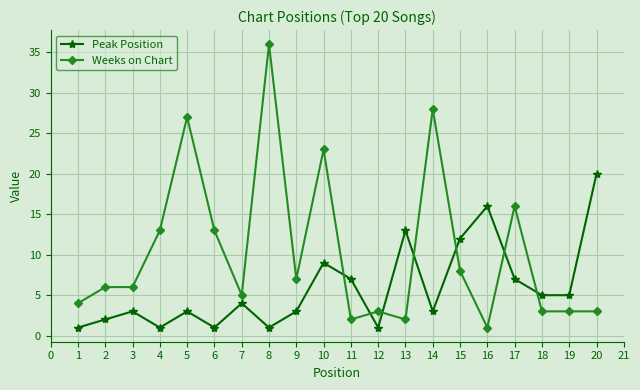

Rank the series by their maximum value, from highest to lowest.

Weeks on Chart, Peak Position